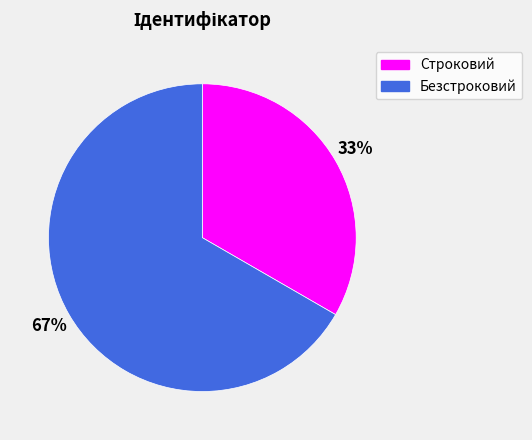

To the nearest percent, what portion does Строковий represent?

33%